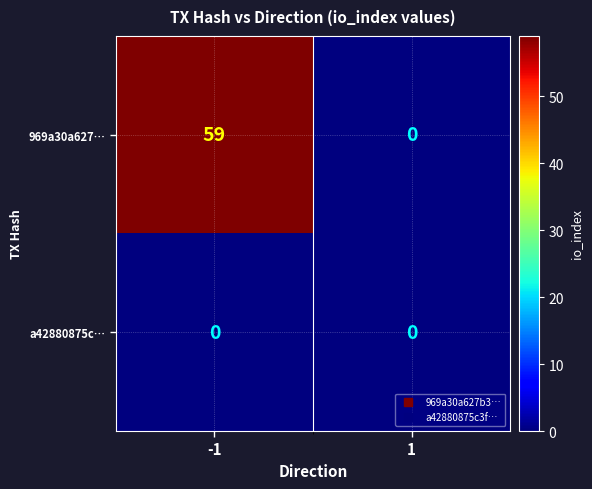

What is the greatest value displayed?

59